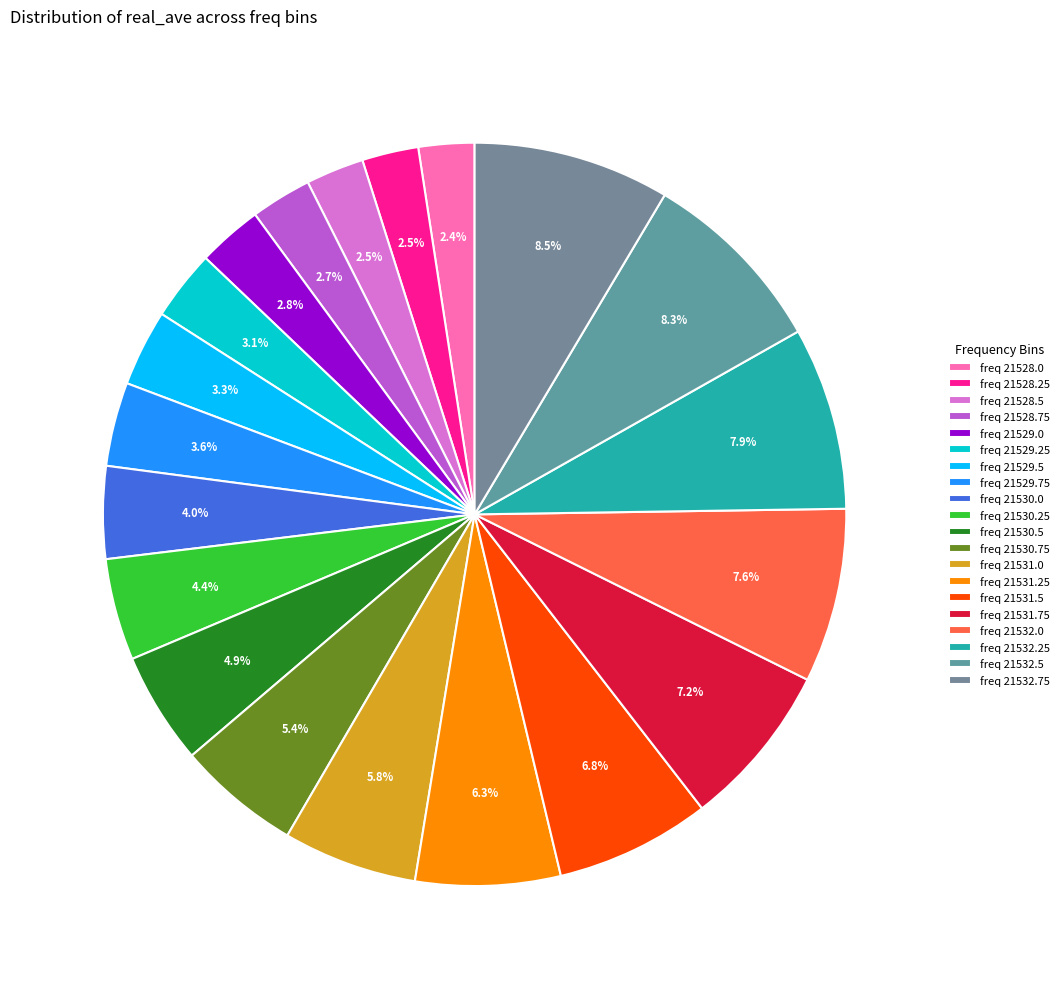

Which slice is the smallest?

21528.0